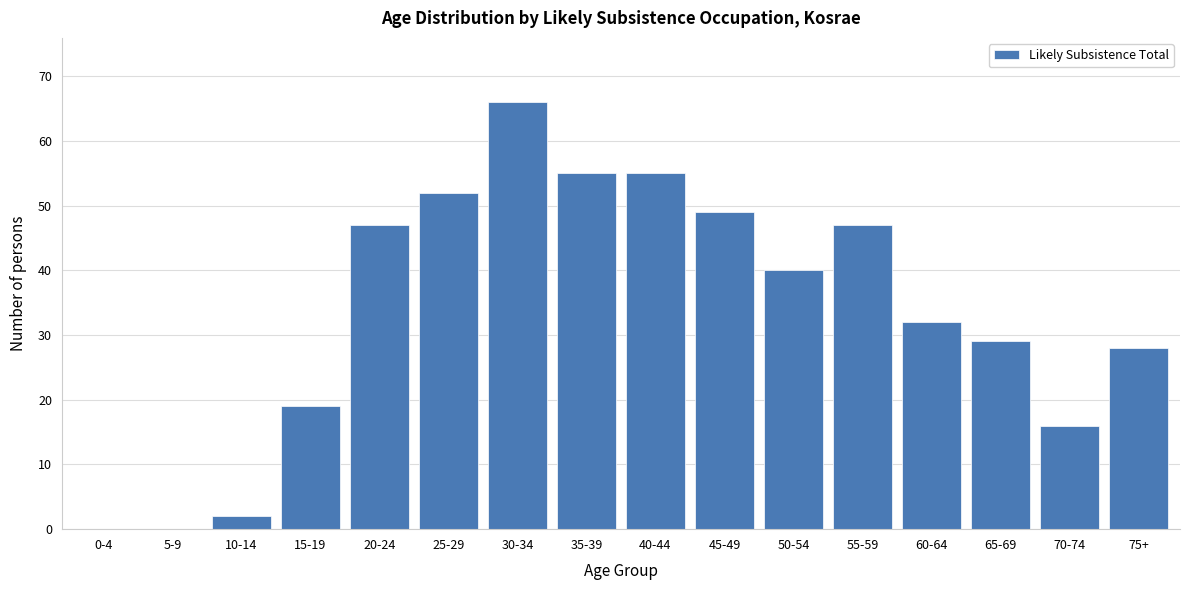

Reading left to right, list all the values displayed in this chart.

0-4=0	5-9=0	10-14=2	15-19=19	20-24=47	25-29=52	30-34=66	35-39=55	40-44=55	45-49=49	50-54=40	55-59=47	60-64=32	65-69=29	70-74=16	75+=28